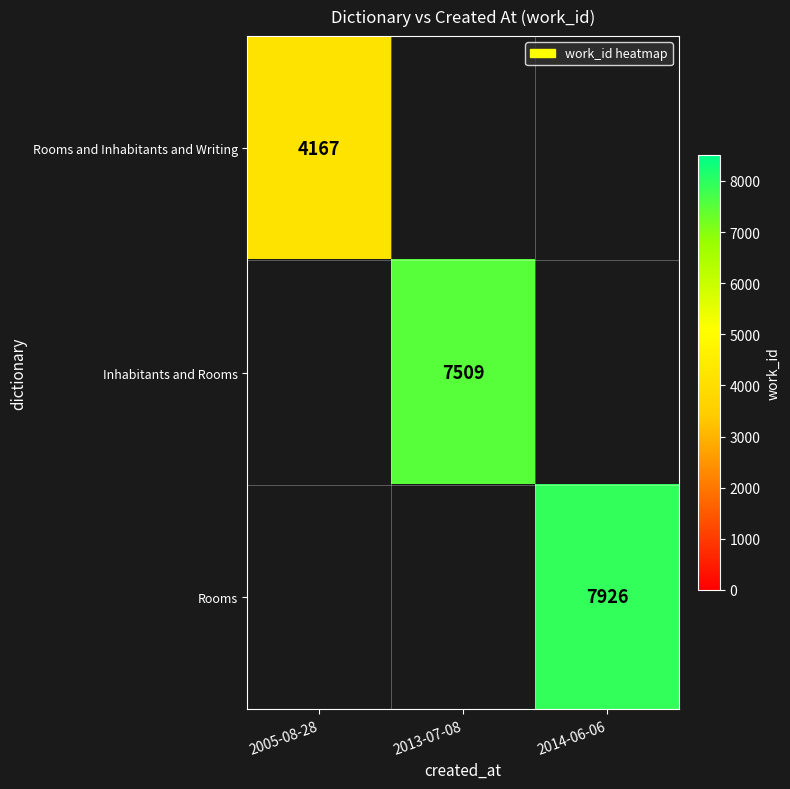

The Inhabitants and Rooms series shows 1980 at 2013-07-08. True or false?

False